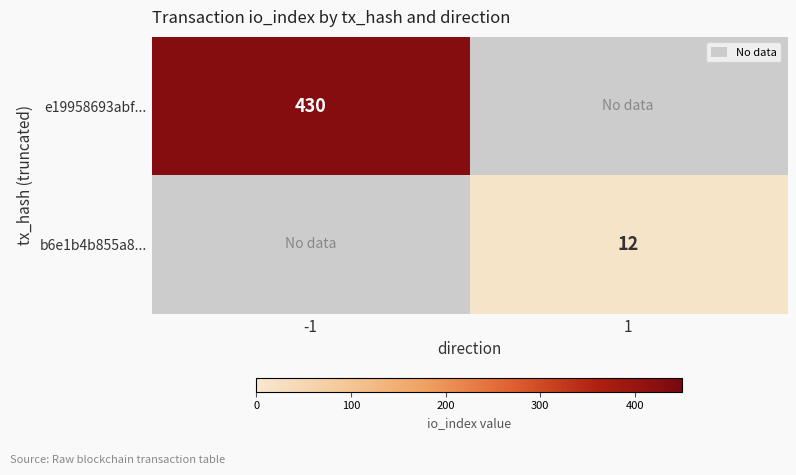

Is it true that b6e1b4b855a8... equals 12 at 1?

True